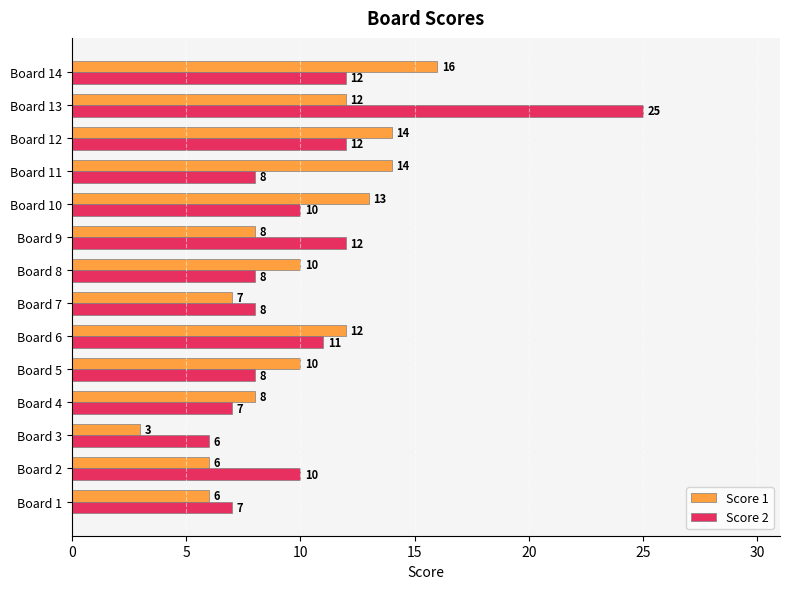

Rank the series by their maximum value, from highest to lowest.

Score 2, Score 1